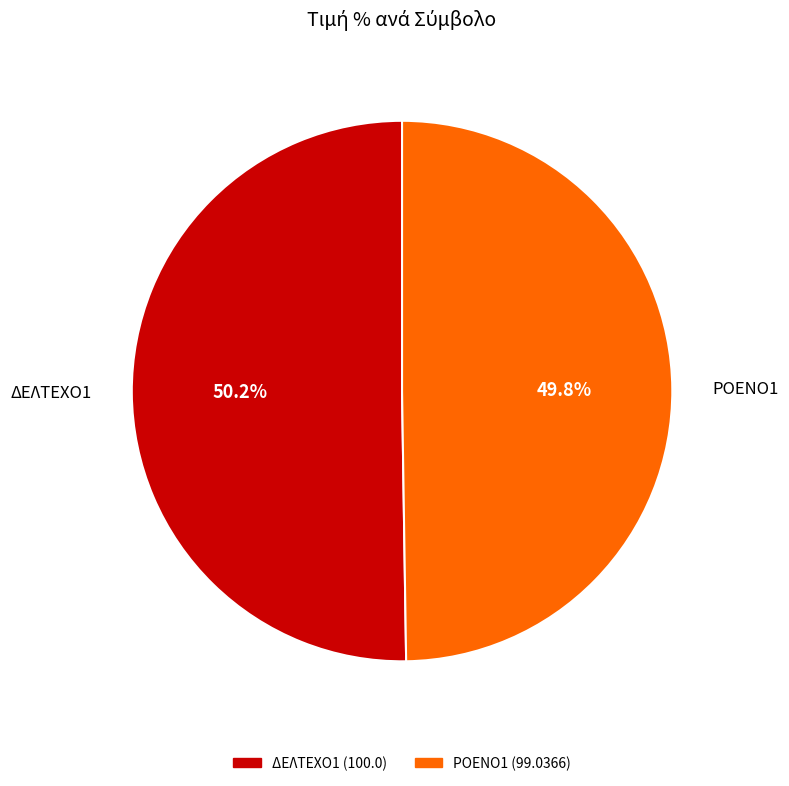

Is there a majority slice in this chart?

Yes